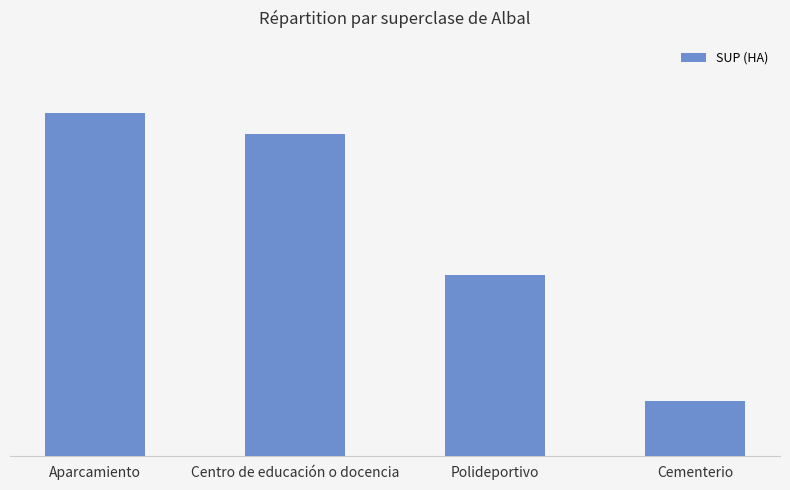

What is the approximate value at Cementerio?

0.9